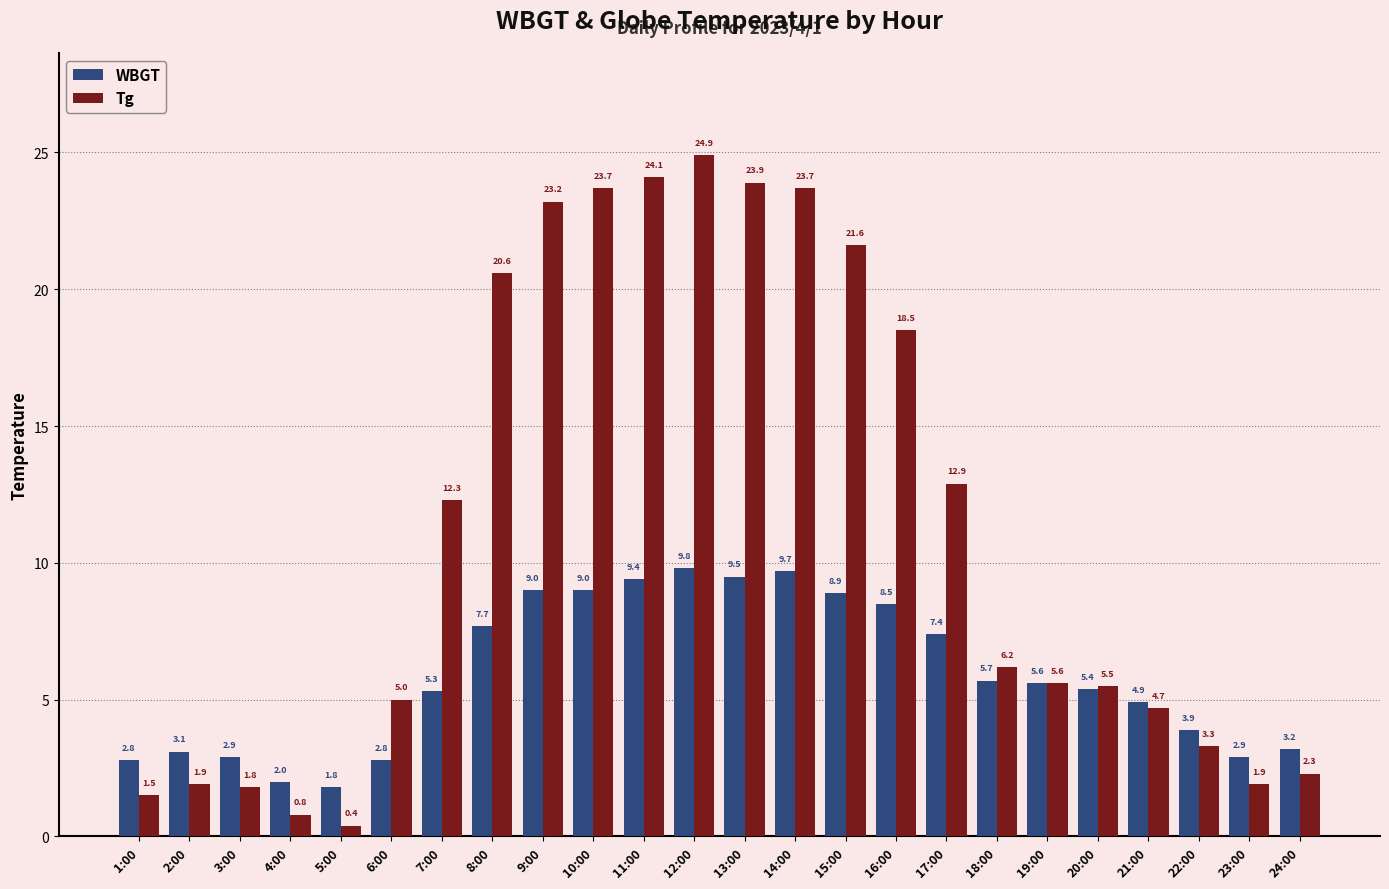

How many data points in Tg are above 6?

12